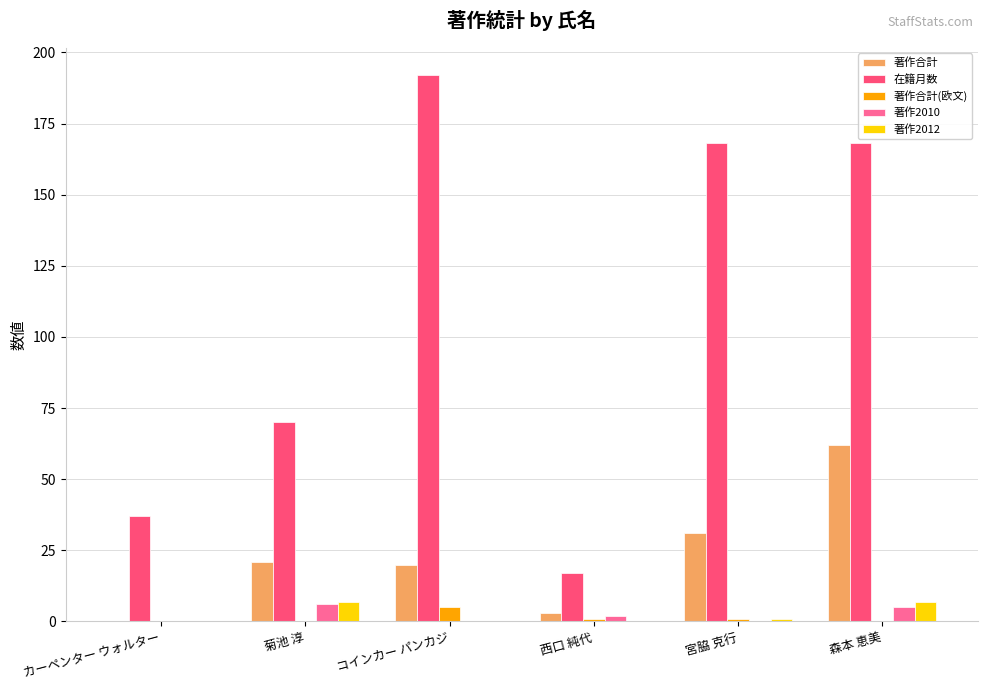

Is it true that 著作合計 equals 20 at コインカー パンカジ?

True